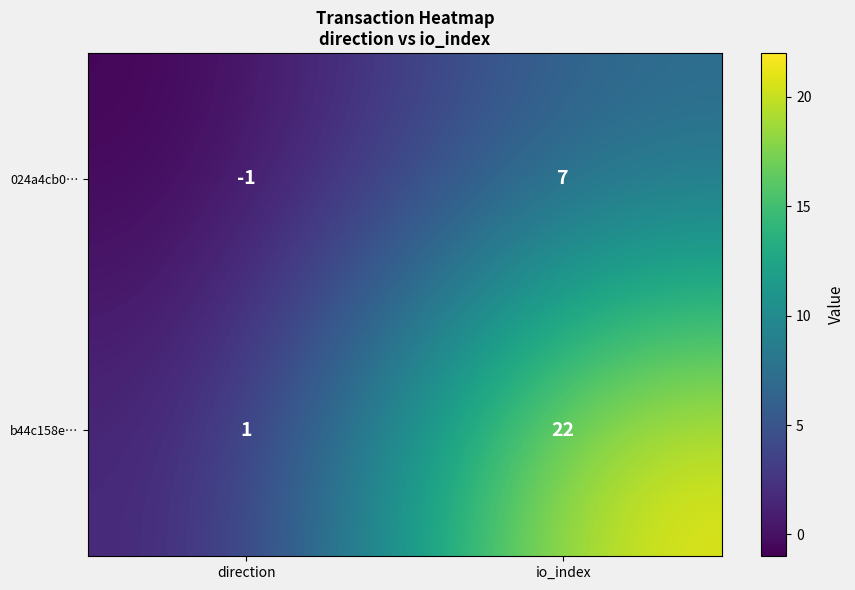

What is the highest value of the 024a4cb0… series?

7